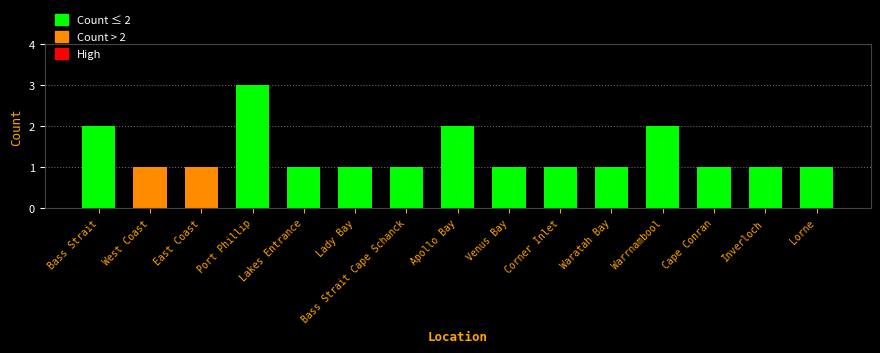

What position from the left is Bass Strait?

1